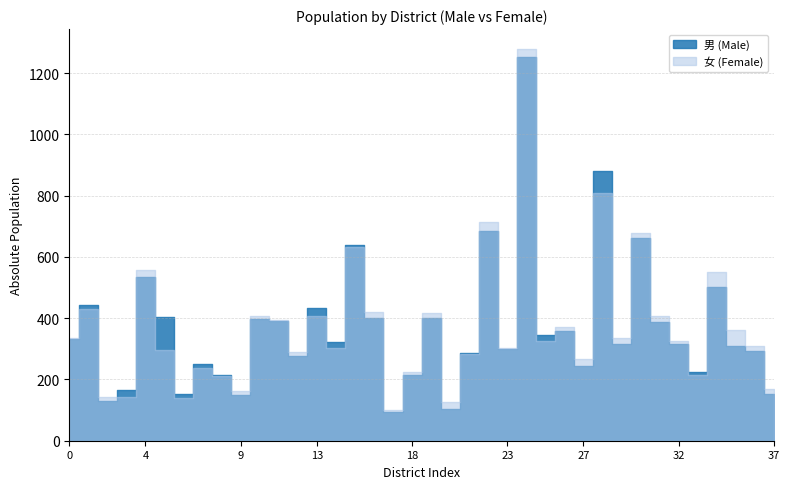

Which series ends up on top after the final intersection of 女 and 男?

女